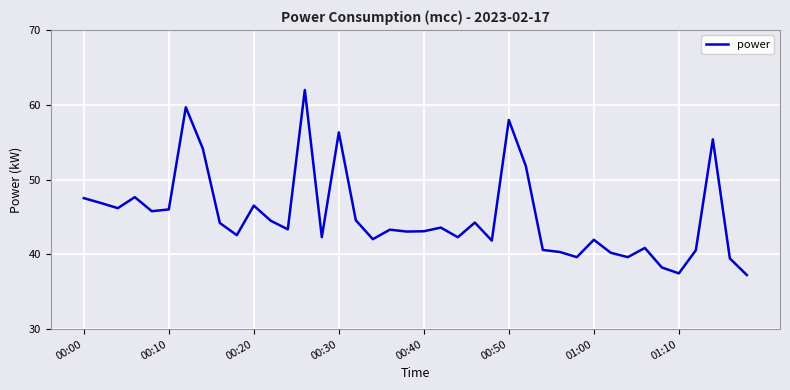

What is the average value?

45.1